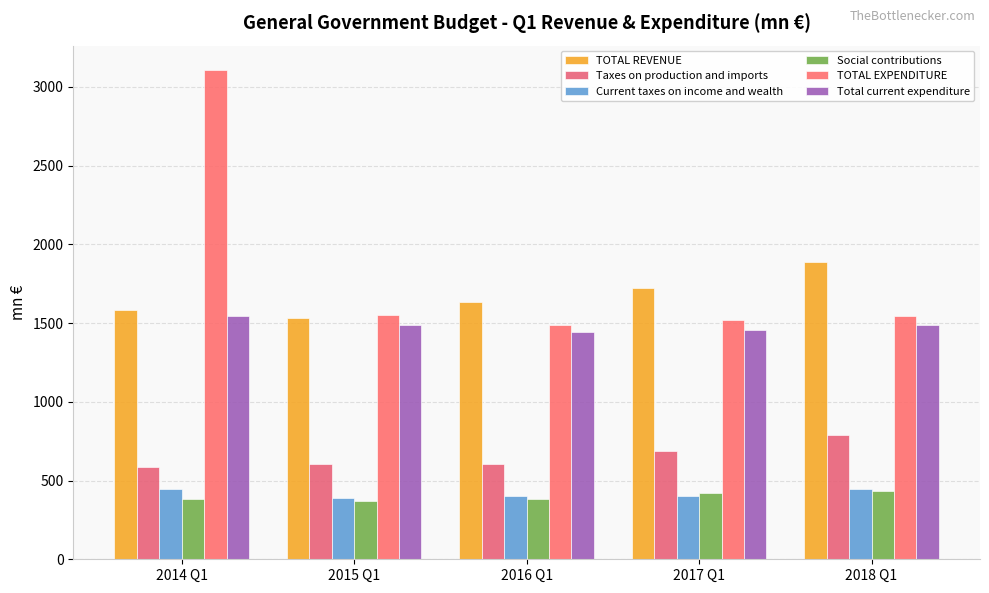

What is the maximum value for Taxes on production and imports?

789.0